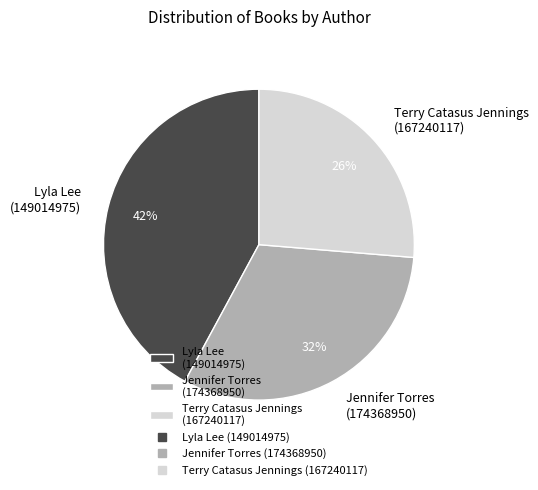

Combined, do Terry Catasus Jennings (167240117) and Lyla Lee (149014975) account for over 50%?

Yes